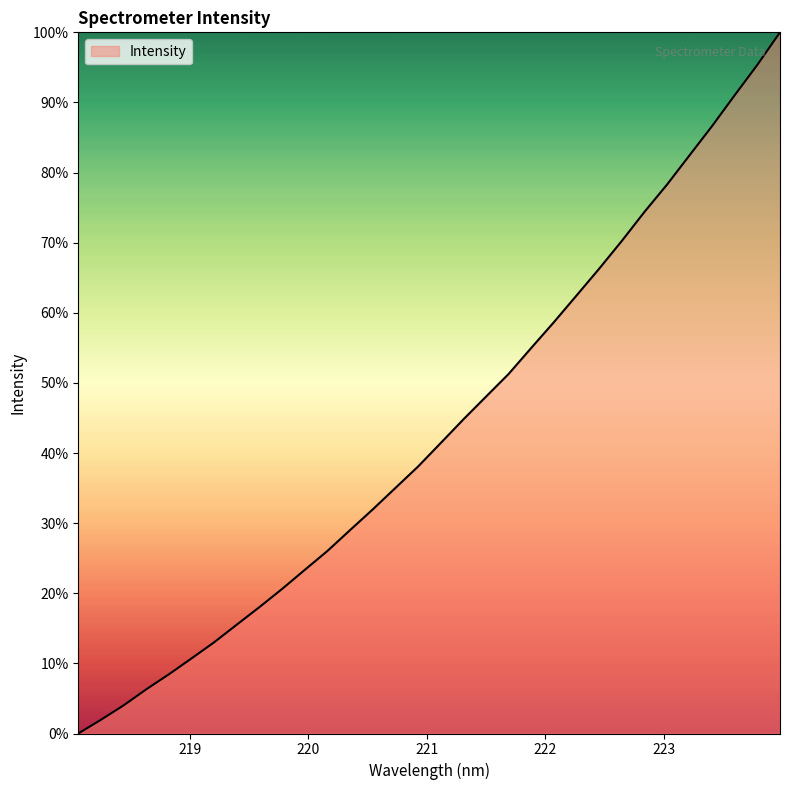

What is the difference between the maximum and minimum values?

100.0